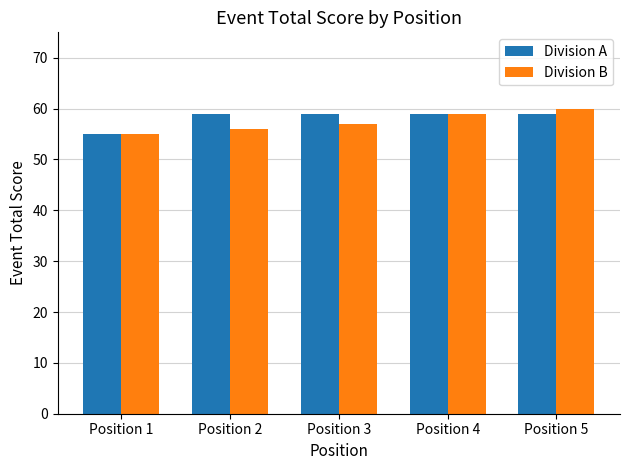

What is the spread (max minus min) of values at Position 5?

1